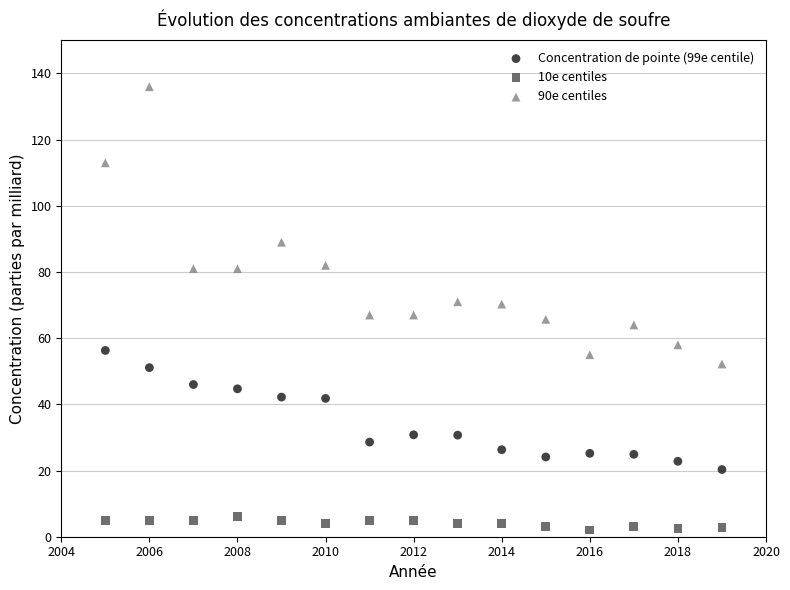

Across all data points, what is the range of X values (max minus min)?

14.0